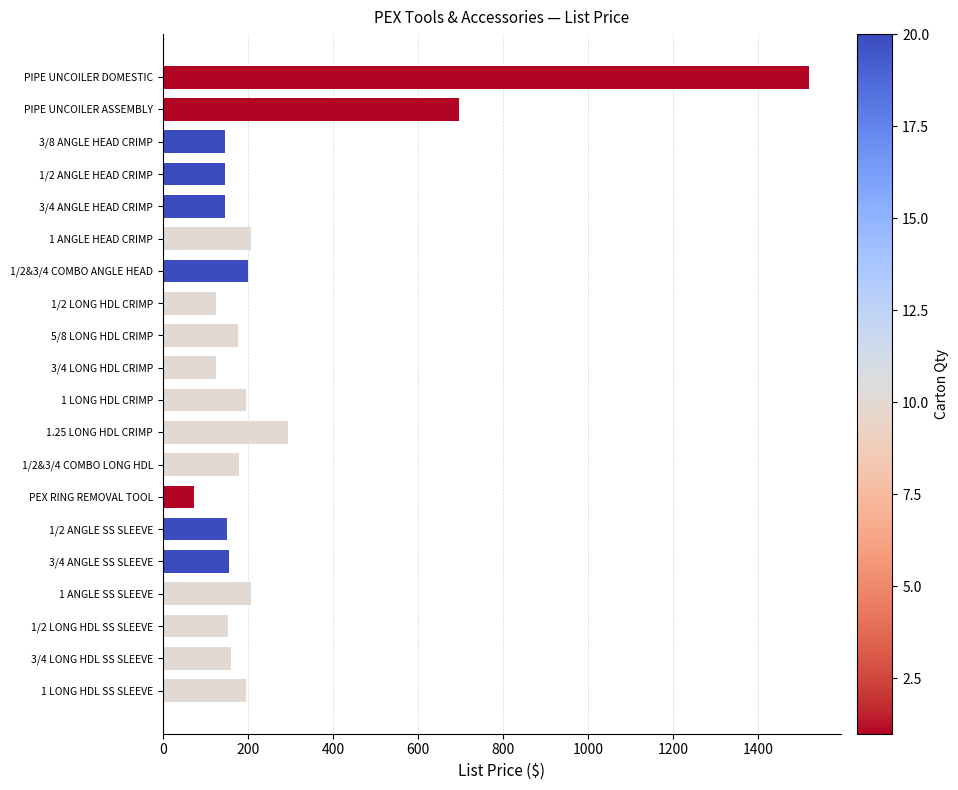

What is the label of the 2nd bar from the top?

PIPE UNCOILER ASSEMBLY